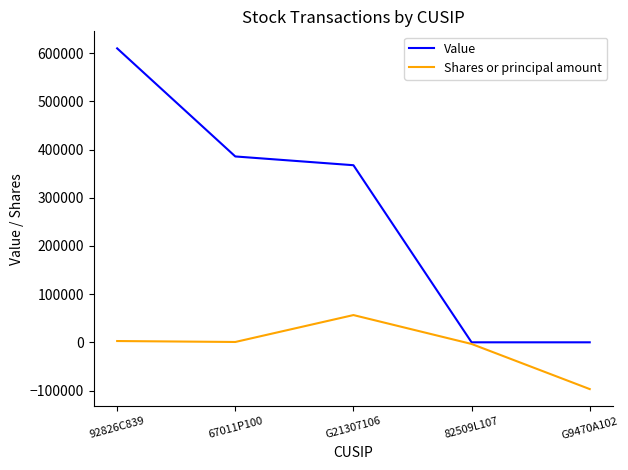

What is the difference between the maximum and minimum values in the Shares or principal amount series?

153593